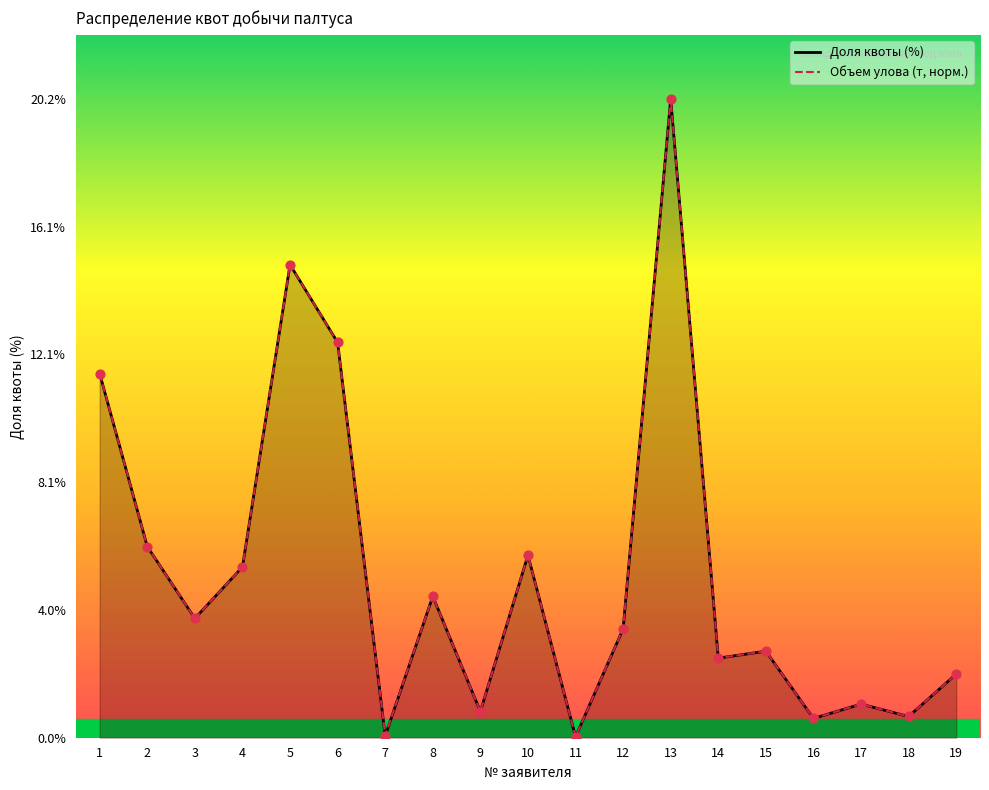

What are all the series names shown in the legend?

Доля квоты (%), Объем улова (т, норм.)